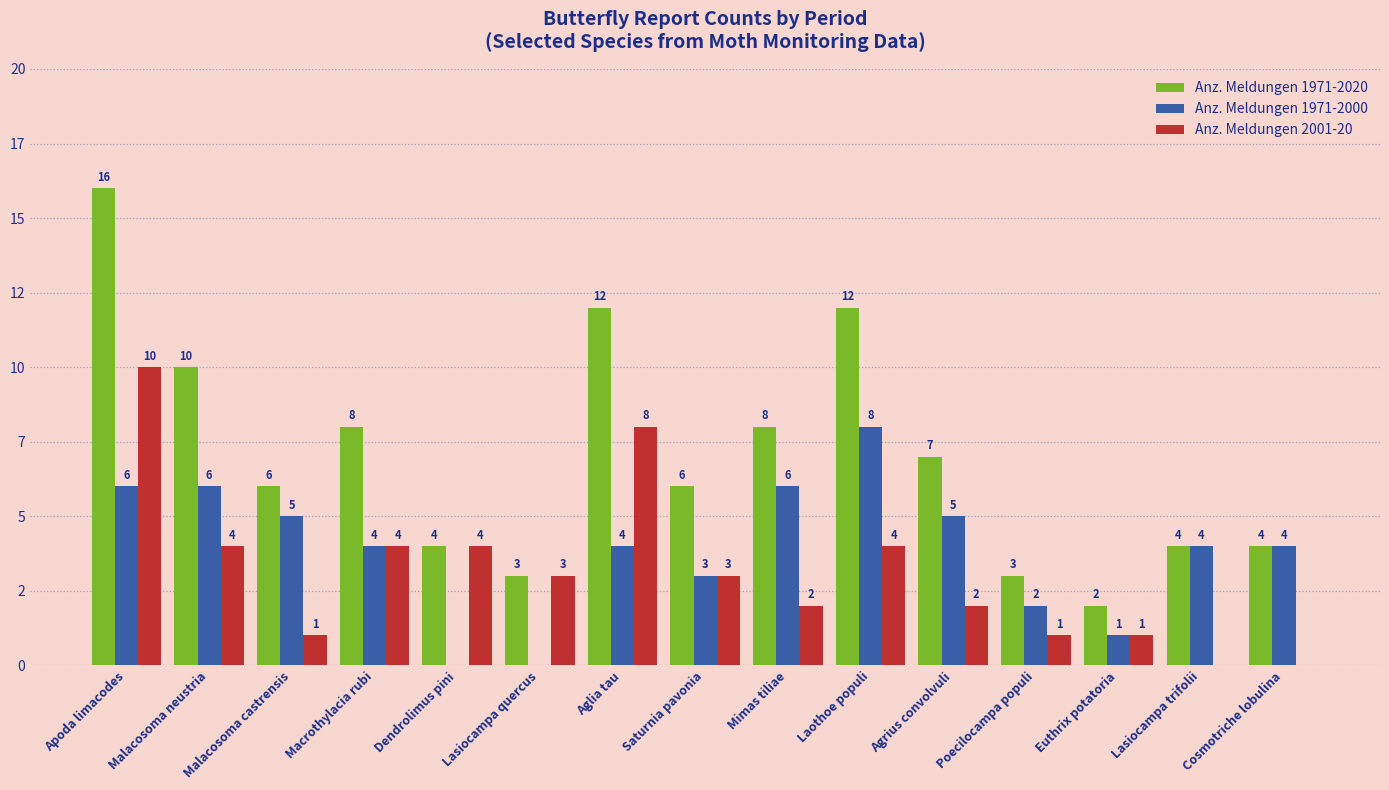

Rank the categories by Anz. Meldungen 1971-2000 value from lowest to highest.

Dendrolimus pini, Lasiocampa quercus, Euthrix potatoria, Poecilocampa populi, Saturnia pavonia, Macrothylacia rubi, Aglia tau, Lasiocampa trifolii, Cosmotriche lobulina, Malacosoma castrensis, Agrius convolvuli, Apoda limacodes, Malacosoma neustria, Mimas tiliae, Laothoe populi